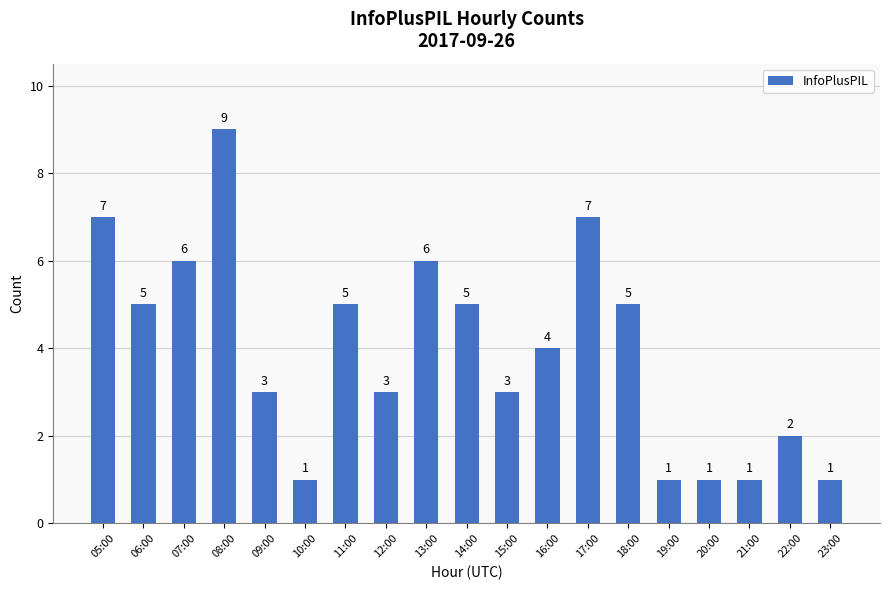

Which label corresponds to the largest value in the chart?

08:00